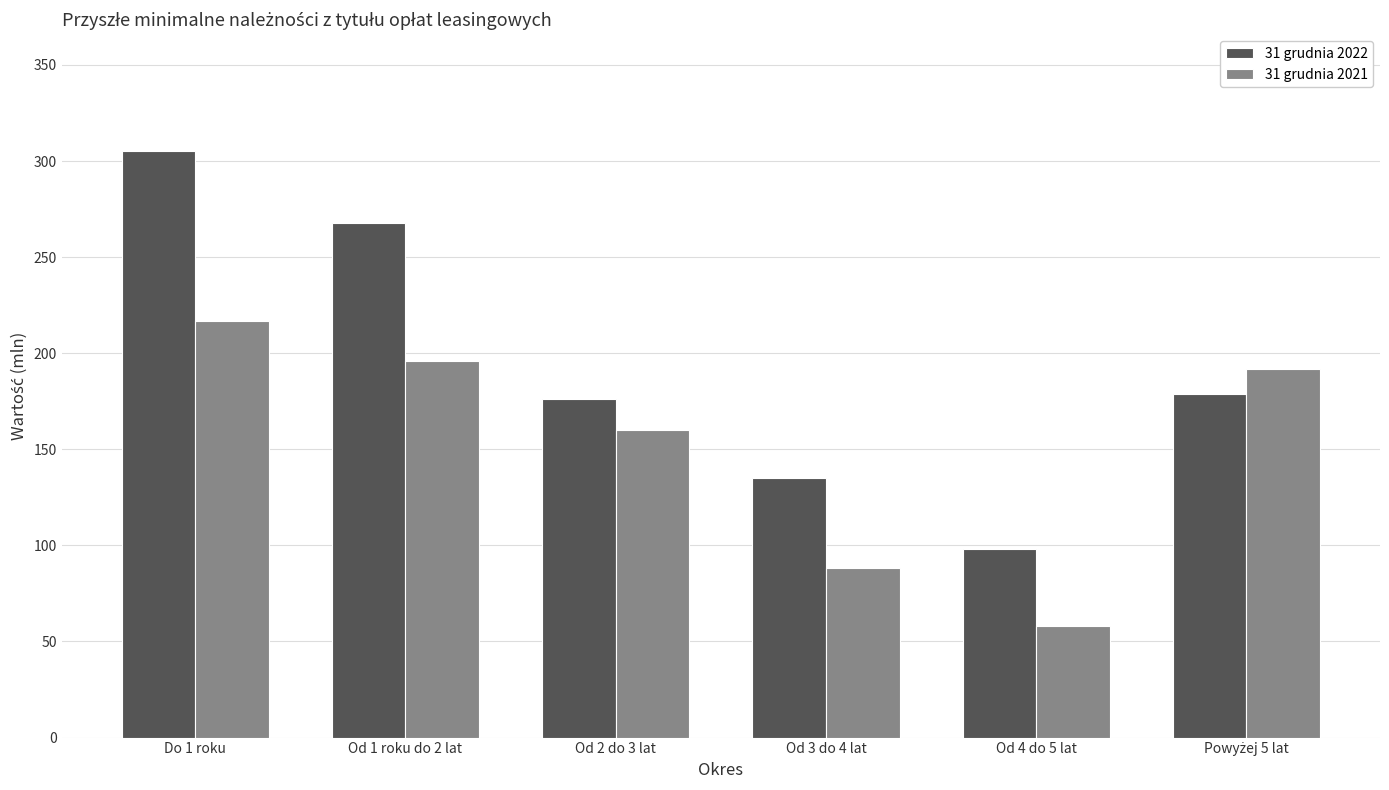

What are all the series names shown in the legend?

31 grudnia 2022, 31 grudnia 2021